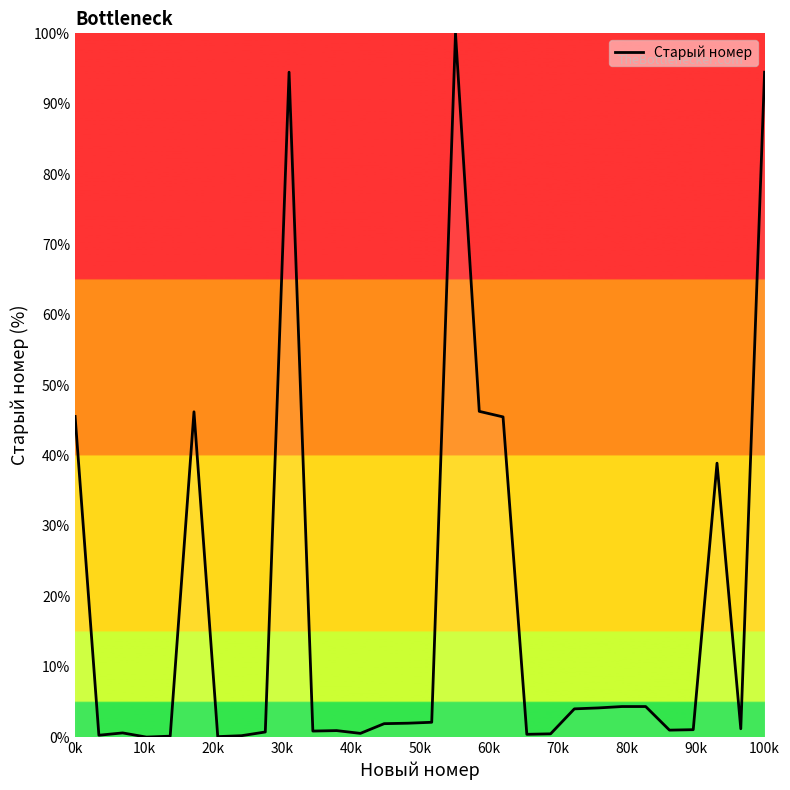

What is the maximum value shown in the chart?

100.0